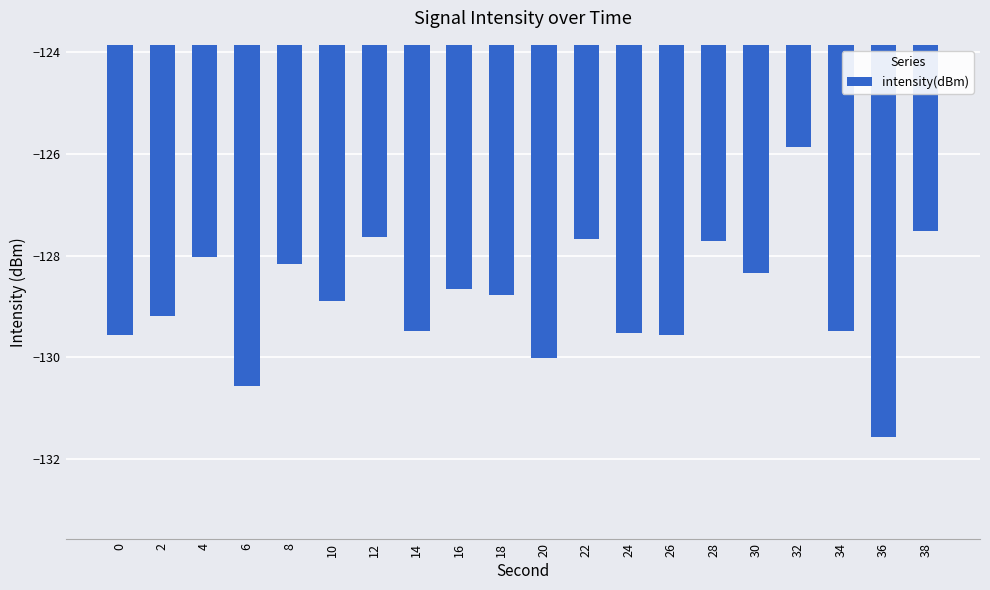

True or false: the data shows -41.2 at 6.

False